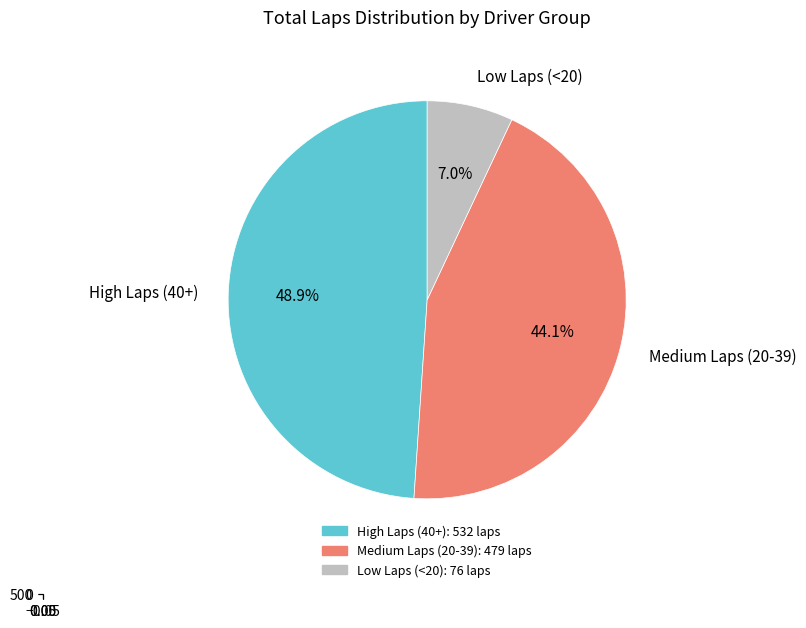

To the nearest percent, what is the difference between the largest and smallest slice percentages?

42%